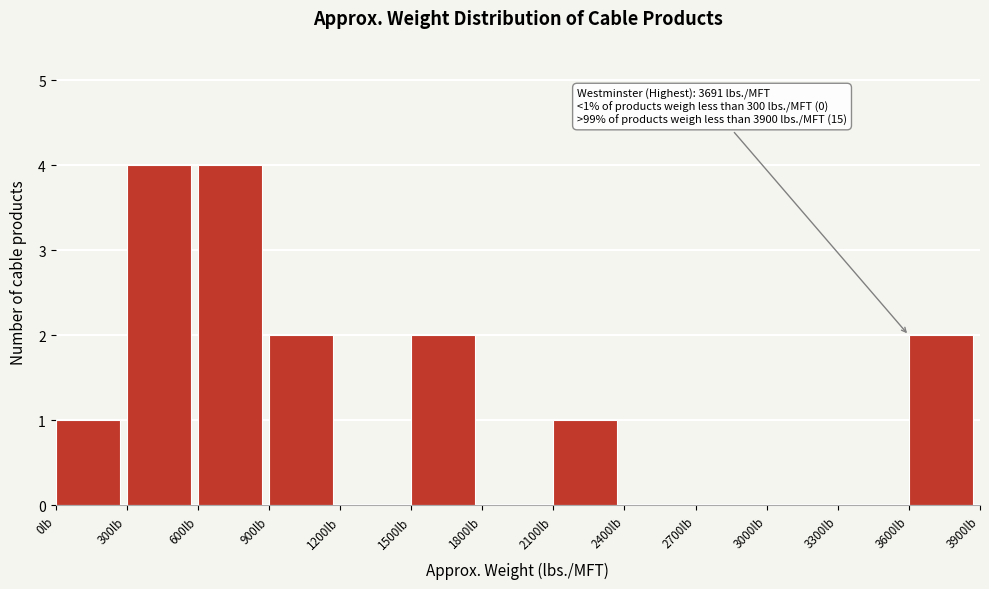

Reading left to right, extract all data points from this chart.

0lb=1	300lb=4	600lb=4	900lb=2	1200lb=0	1500lb=2	1800lb=0	2100lb=1	2400lb=0	2700lb=0	3000lb=0	3300lb=0	3600lb=2